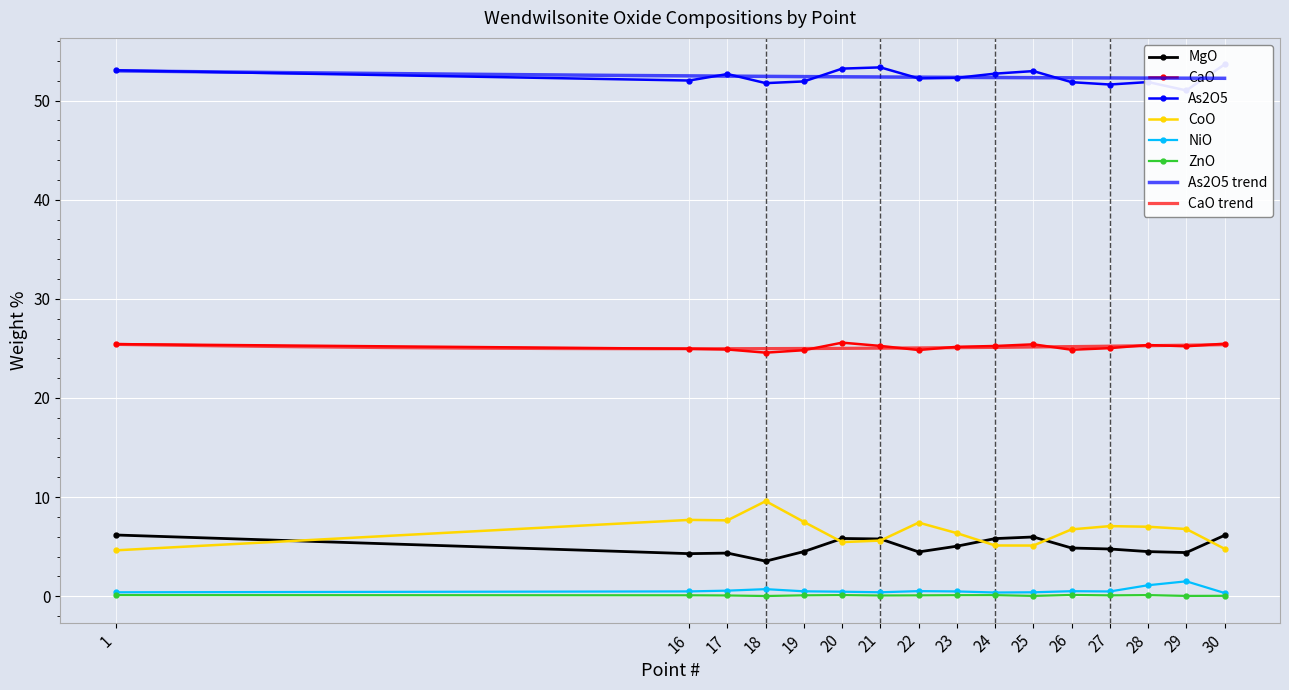

Between which two adjacent categories do CoO and MgO first intersect?

1 and 16